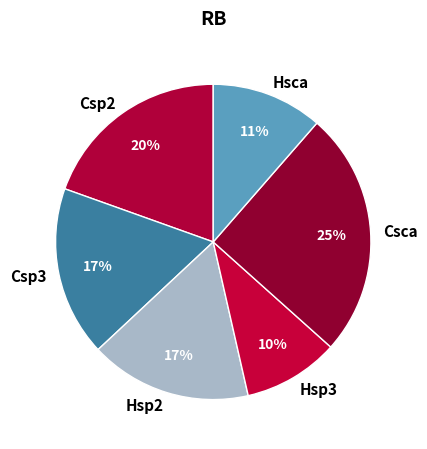

Is Hsp2 the majority of the pie?

No